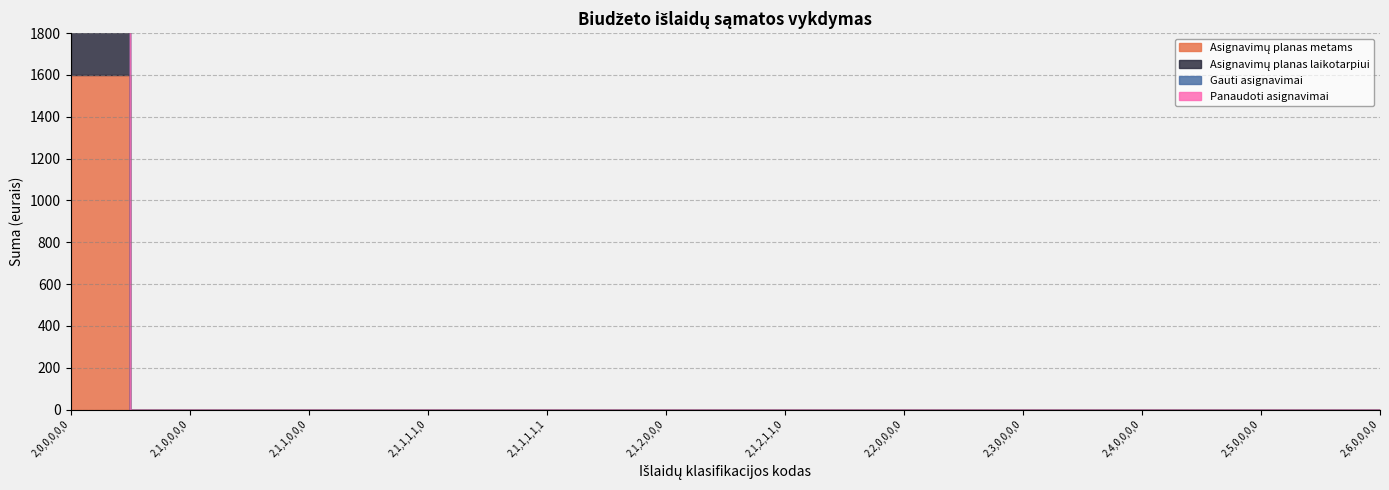

Between 2,0,0,0,0,0 and 2,2,0,0,0,0, which series saw the biggest shift?

Asignavimų planas metams